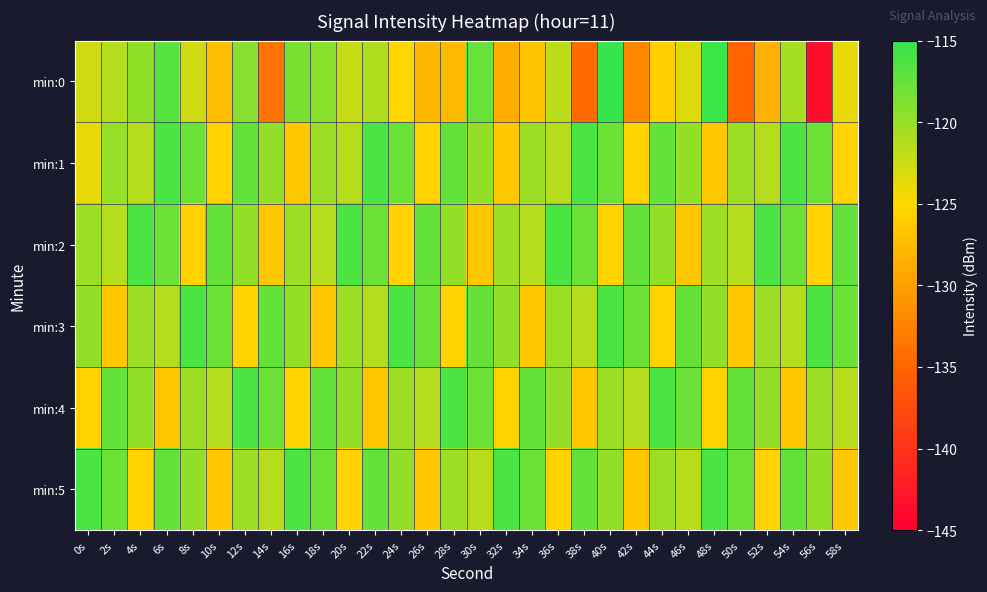

What is the spread (max minus min) of values at 48s?

11.2